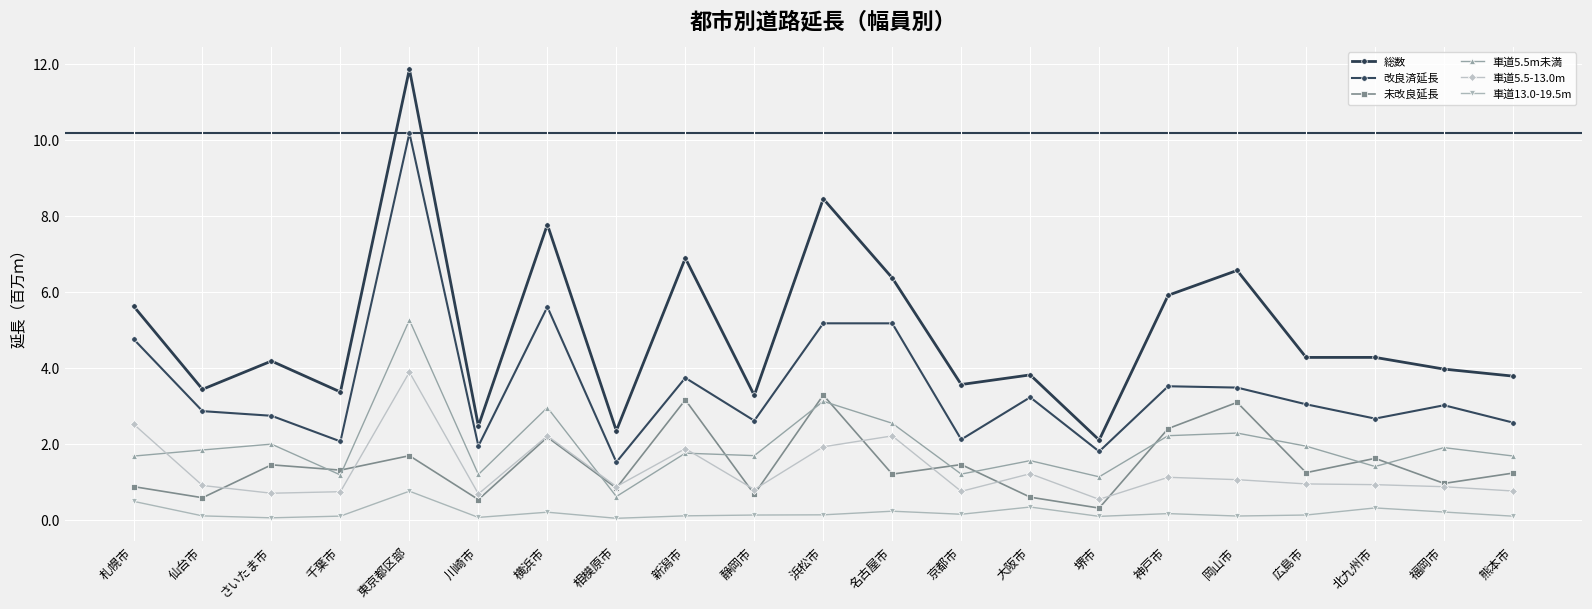

What is the minimum value for 総数?

2.1